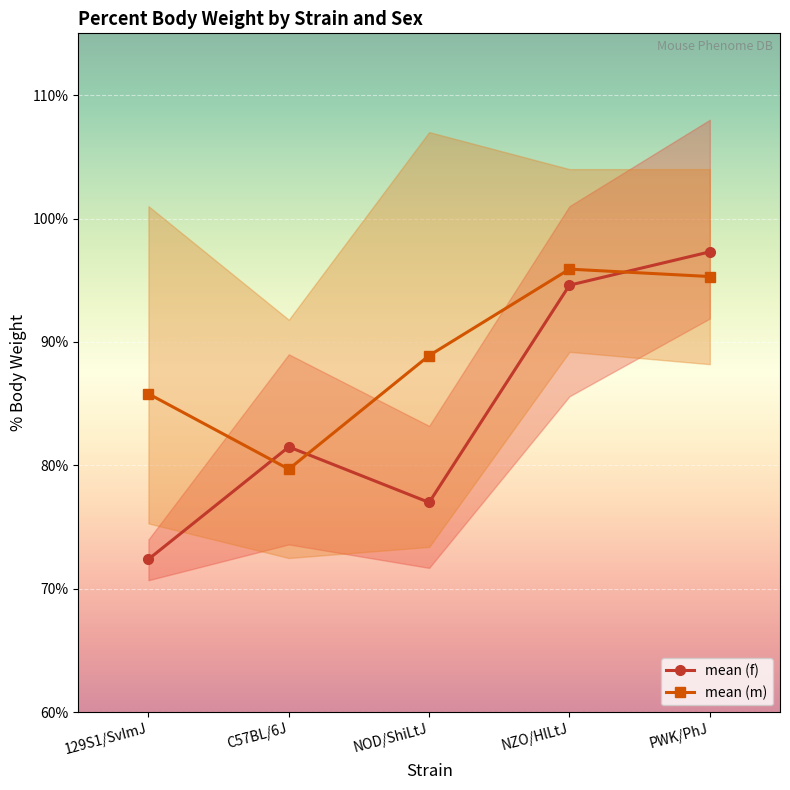

The value of mean (m) at 129S1/SvImJ is 23.9. True or false?

False